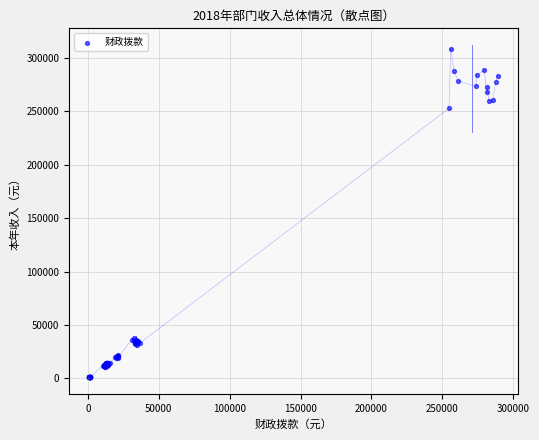

What Y value in the scatter plot is closest to 154700?

252633.1